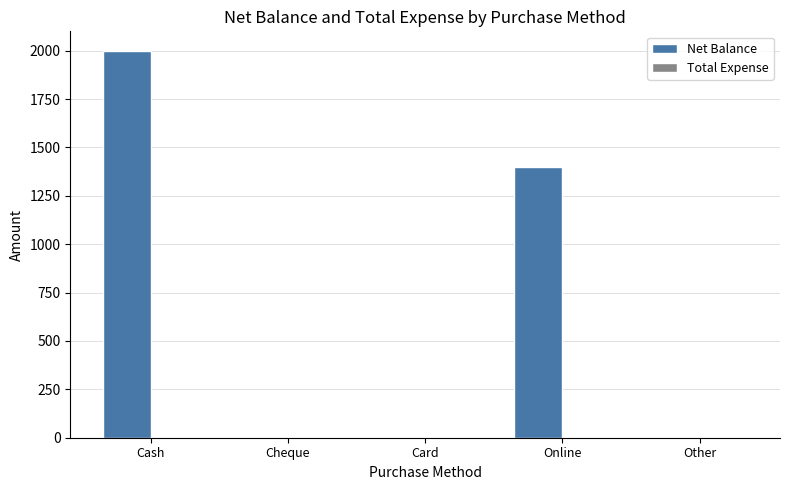

What is the change in value from Cash to Cheque?

-2000